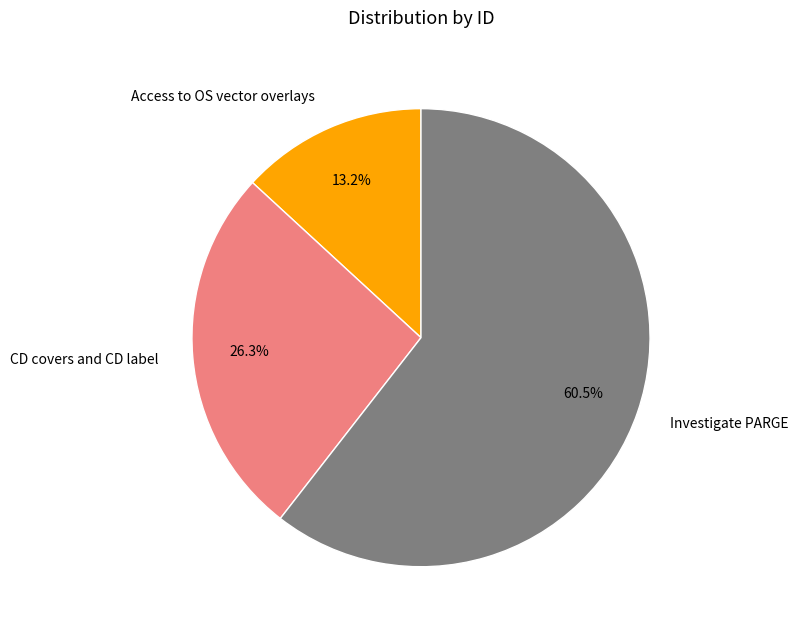

To the nearest percent, what is the difference between the largest and smallest slice percentages?

47%